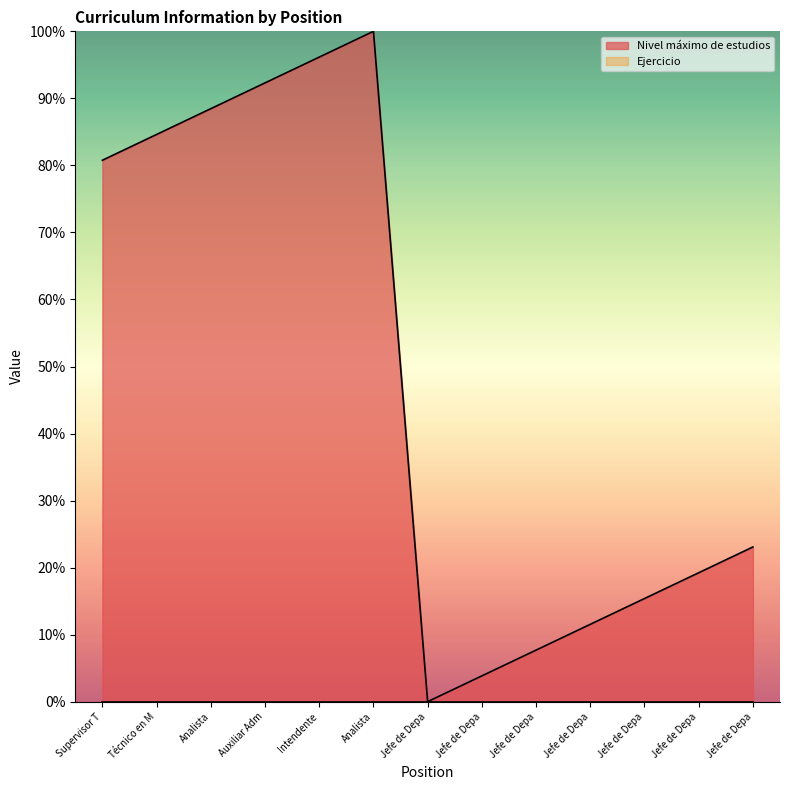

The value at Jefe de Depa is 7.7. True or false?

True